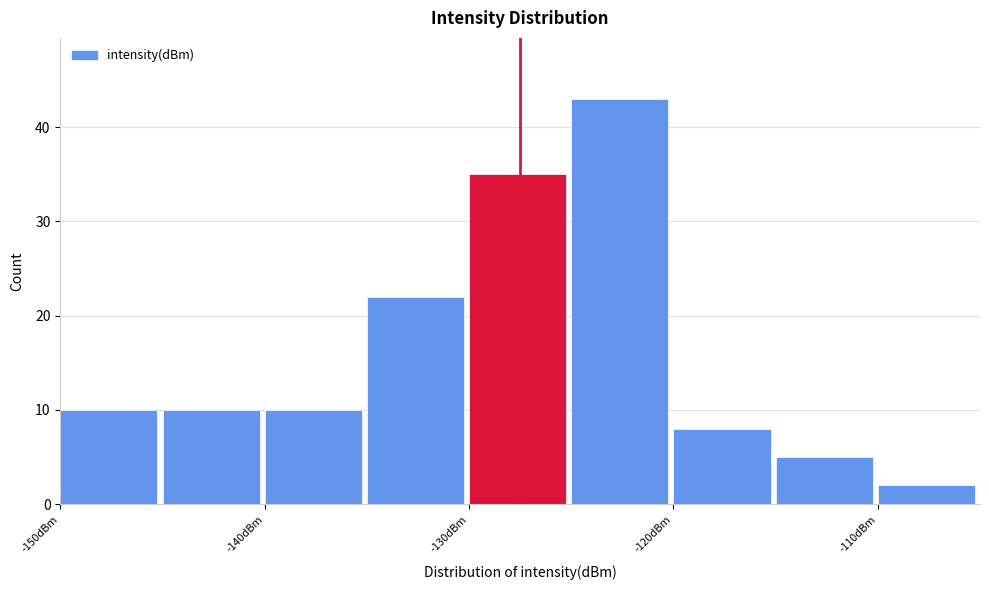

Reading left to right, transcribe this chart: for each bar, give the range it covers on the x-axis and its height. The values are not printed on the chart, so give them approximately, as read against the axis.

-150 to -145: 10
-145 to -140: 10
-140 to -135: 10
-135 to -130: 22
-130 to -125: 35
-125 to -120: 43
-120 to -115: 8
-115 to -110: 5
-110 to -105: 2